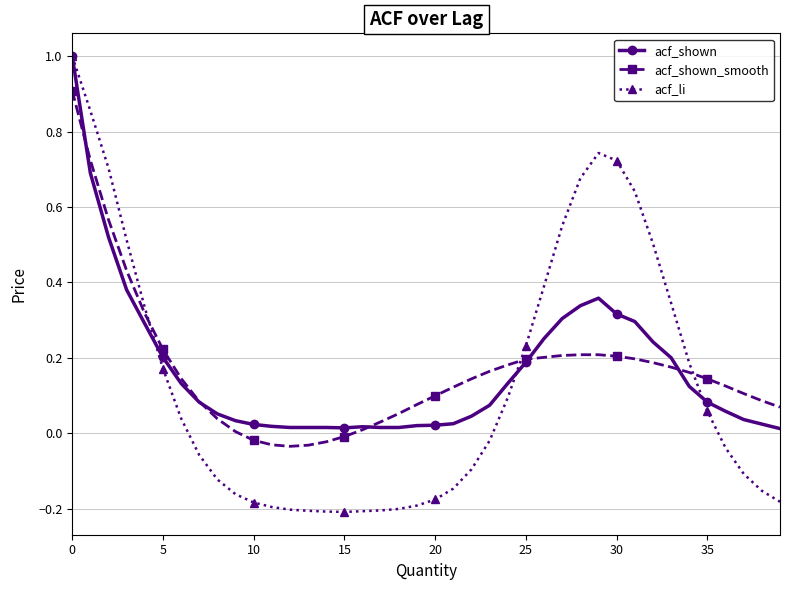

Is this an area chart (filled region under the line)?

No